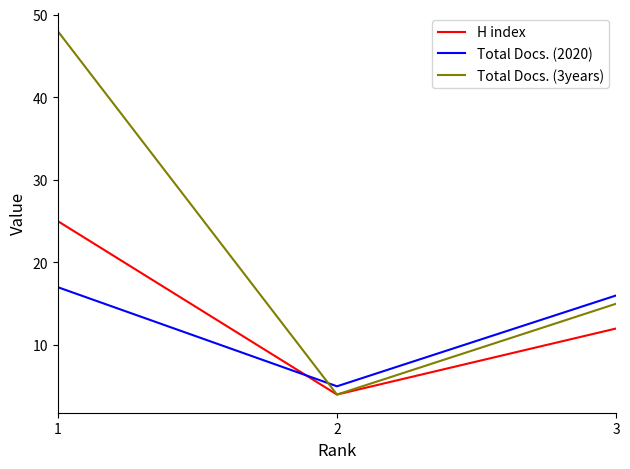

What is the sum of all Total Docs. (3years) values?

67